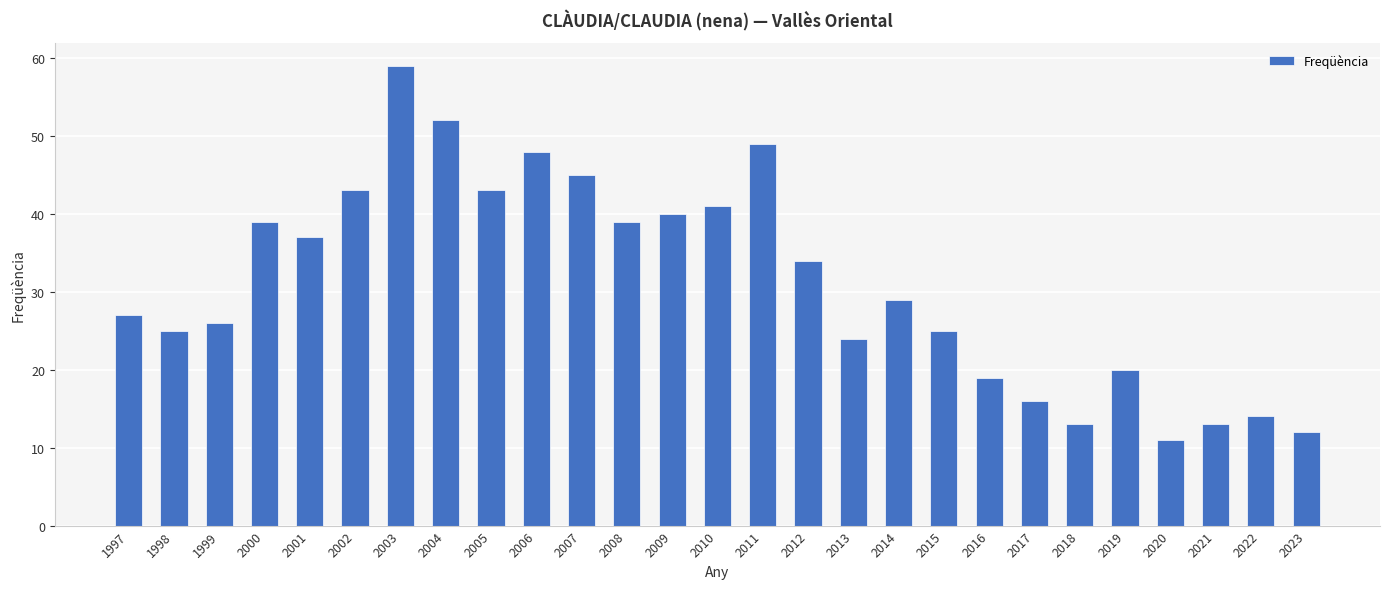

The chart shows a value of 4 at 2021. True or false?

False